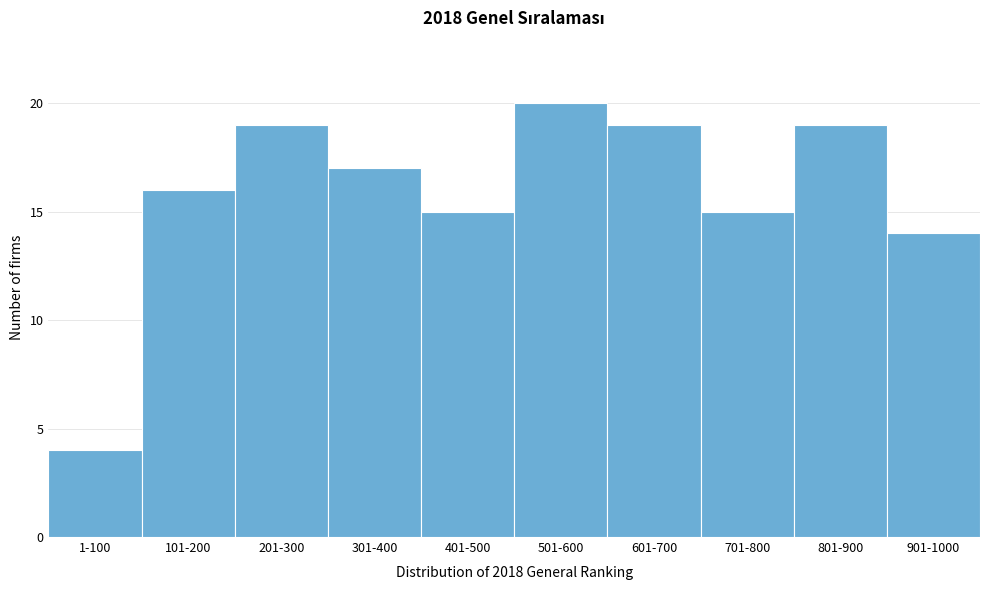

Reading left to right, extract all data points from this chart.

4	16	19	17	15	20	19	15	19	14